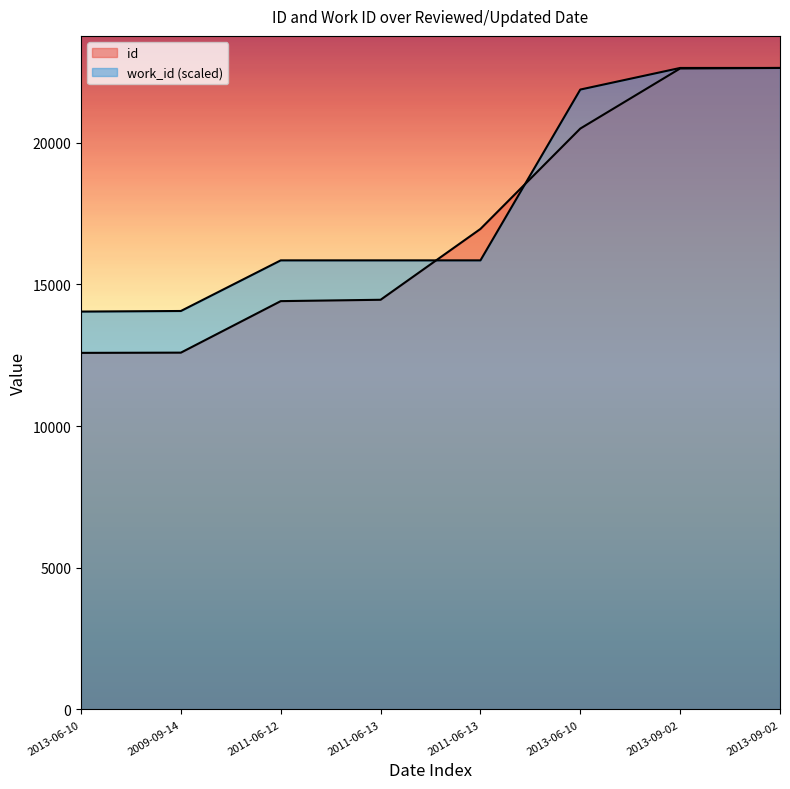

Does the chart display data point markers on the line(s)?

No